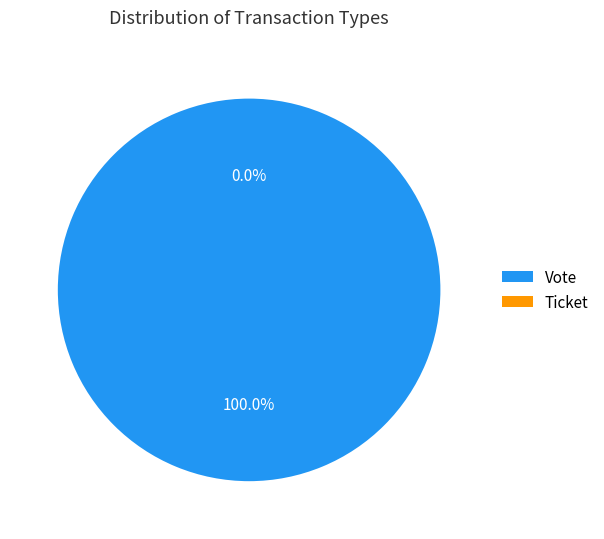

How many slices are in this pie chart?

2